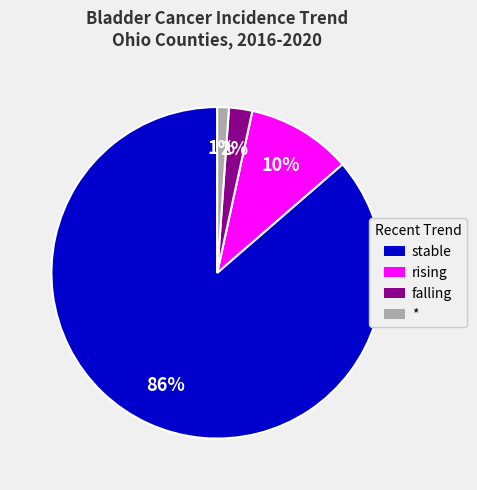

Does stable represent more than half of the total?

Yes